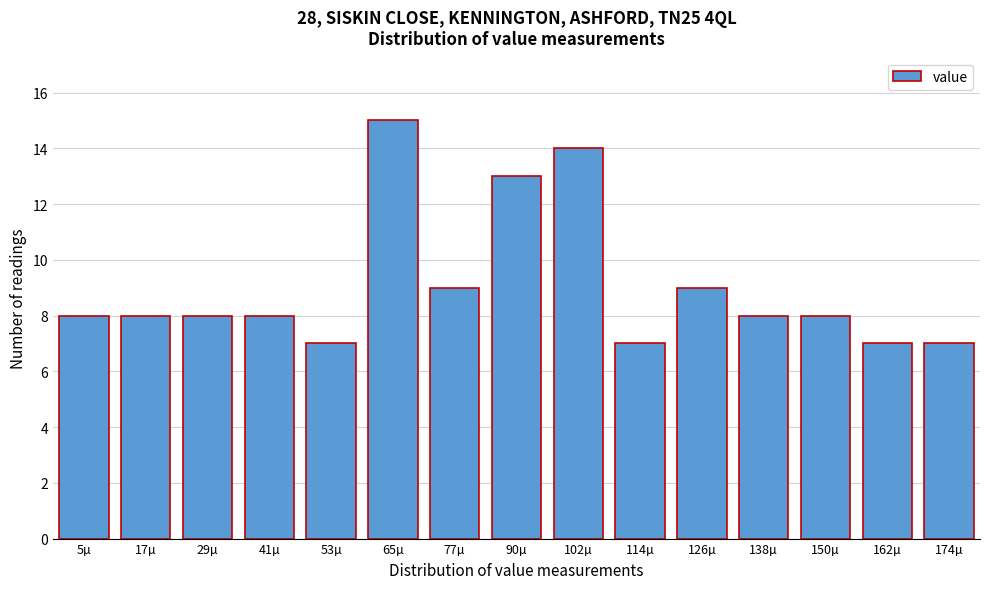

Reading right to left, list all the values displayed in this chart.

174µ=7	162µ=7	150µ=8	138µ=8	126µ=9	114µ=7	102µ=14	90µ=13	77µ=9	65µ=15	53µ=7	41µ=8	29µ=8	17µ=8	5µ=8